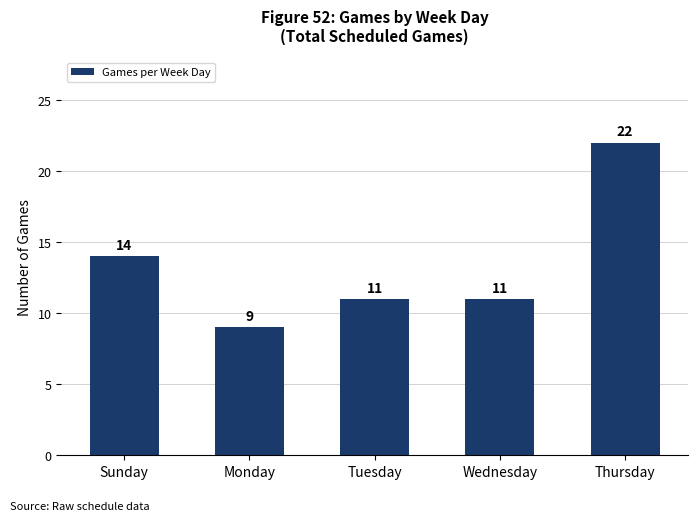

What is the label of the 5th bar from the right?

Sunday